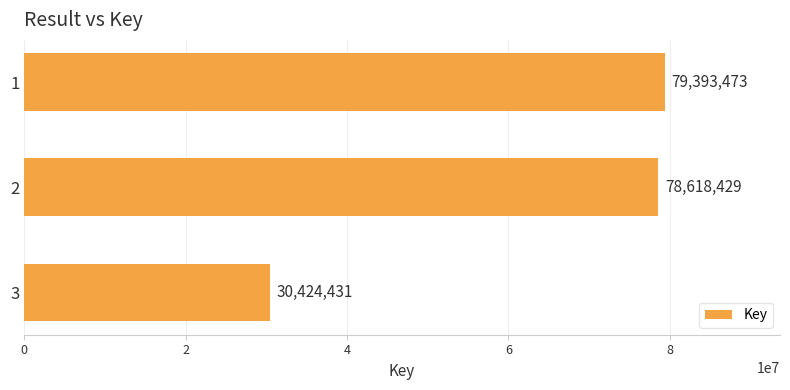

Read the value at 1.

79393473